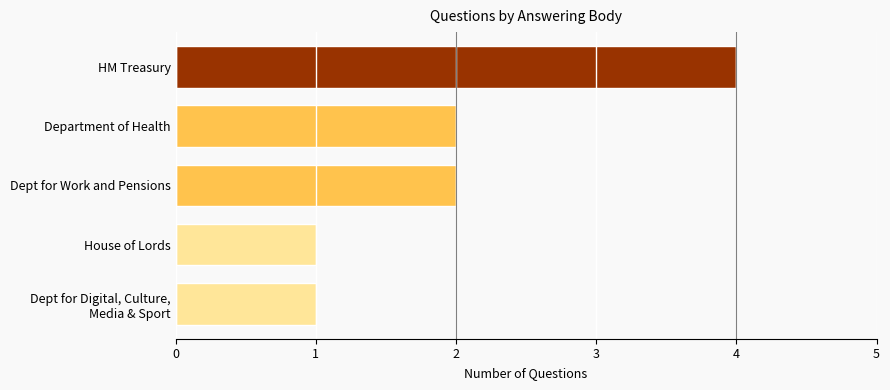

How many values are between 1 and 2?

4